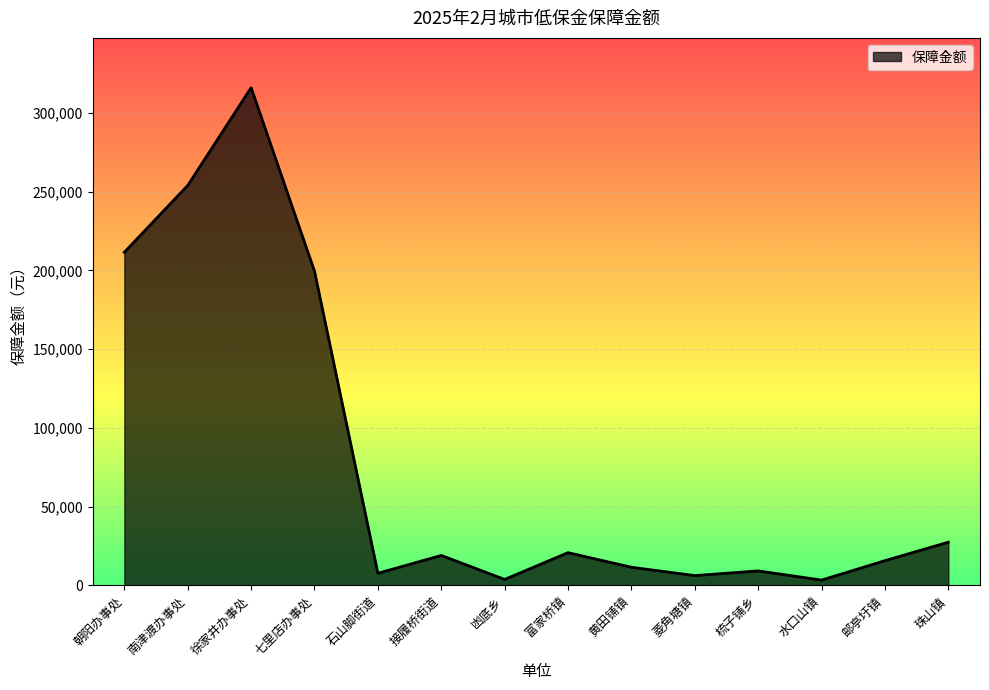

Is it true that the value at 七里店办事处 is 115091?

False